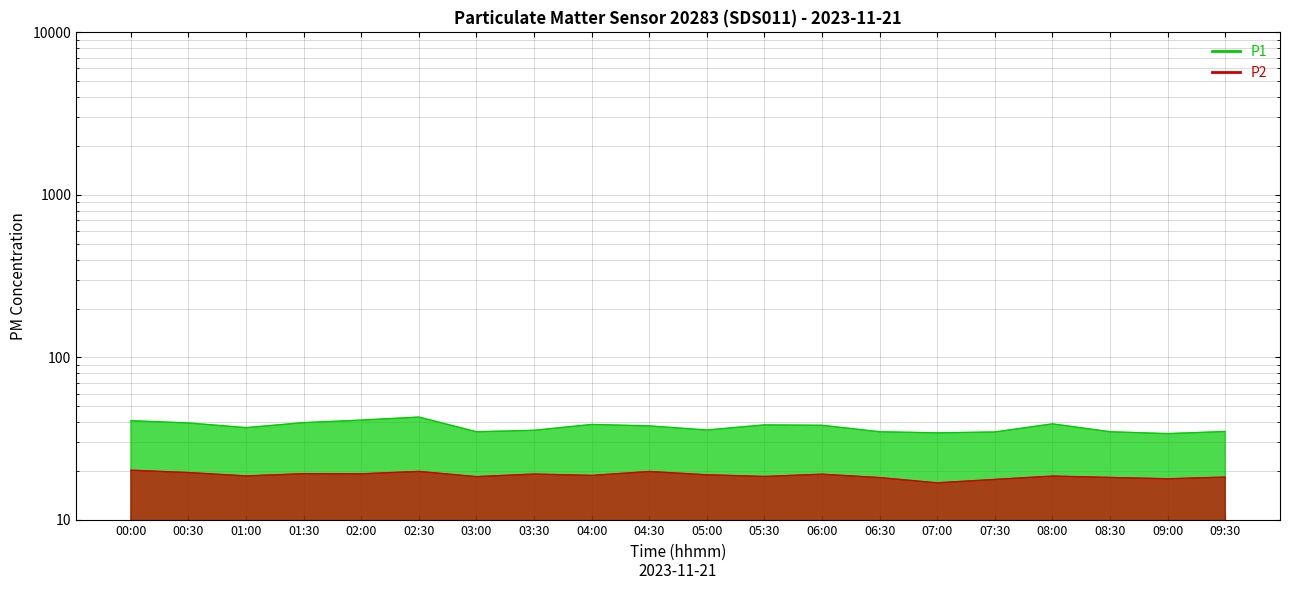

True or false: P1 has a value of 54.8 at 04:30.

False